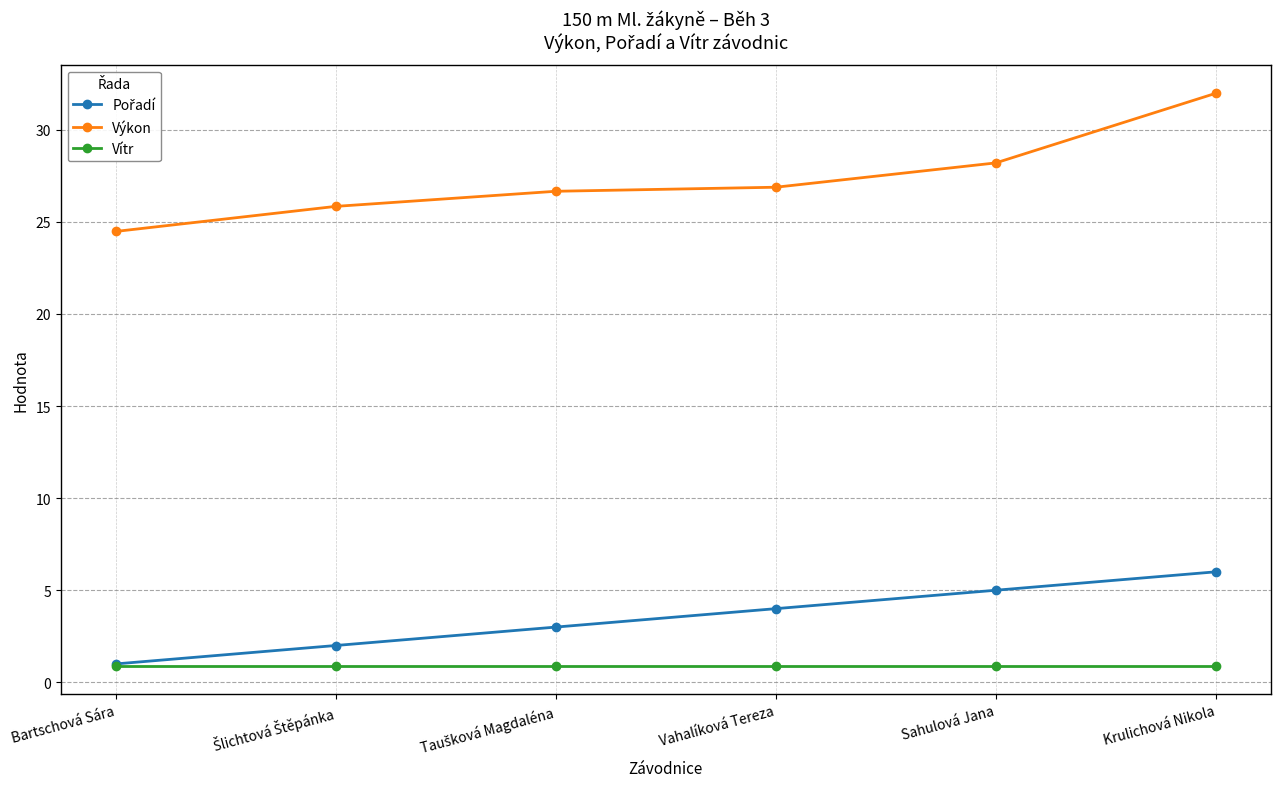

Which series has the widest spread of values?

Výkon